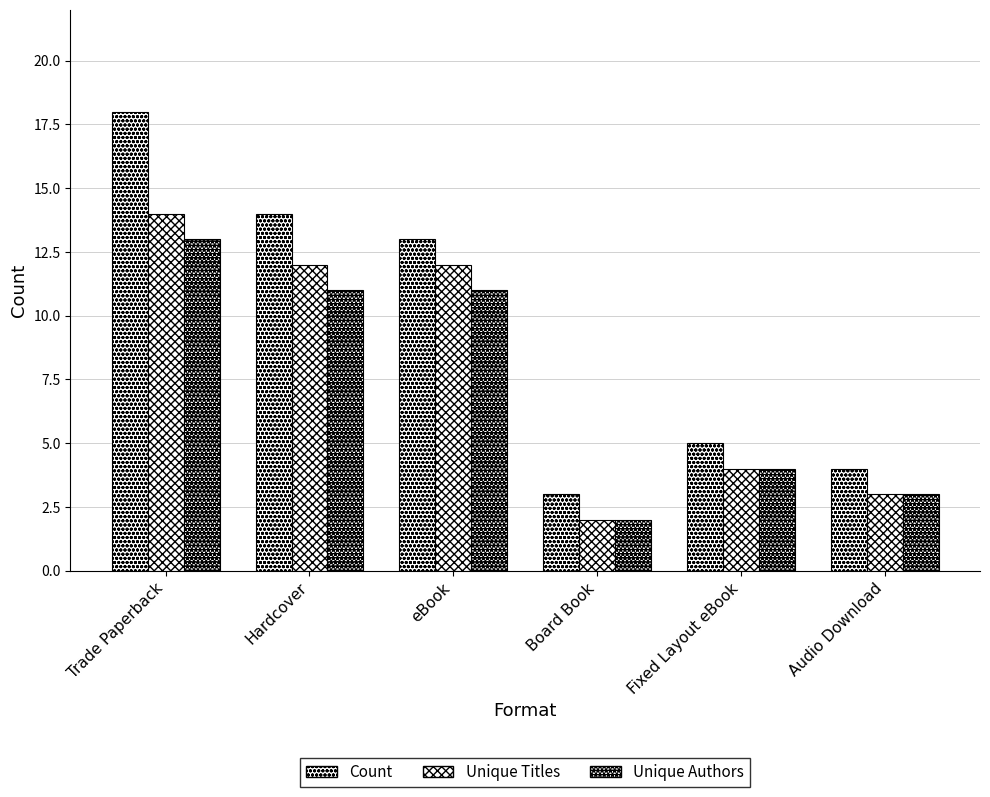

Reading right to left, transcribe all the data shown in this chart.

Count: 4	5	3	13	14	18
Unique Titles: 3	4	2	12	12	14
Unique Authors: 3	4	2	11	11	13